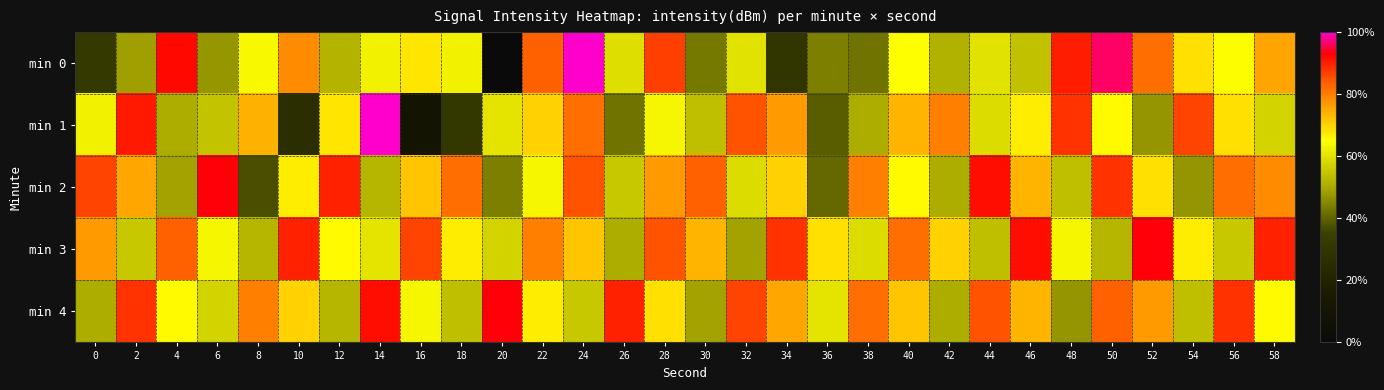

Which has a higher value, 40 or 42?

40